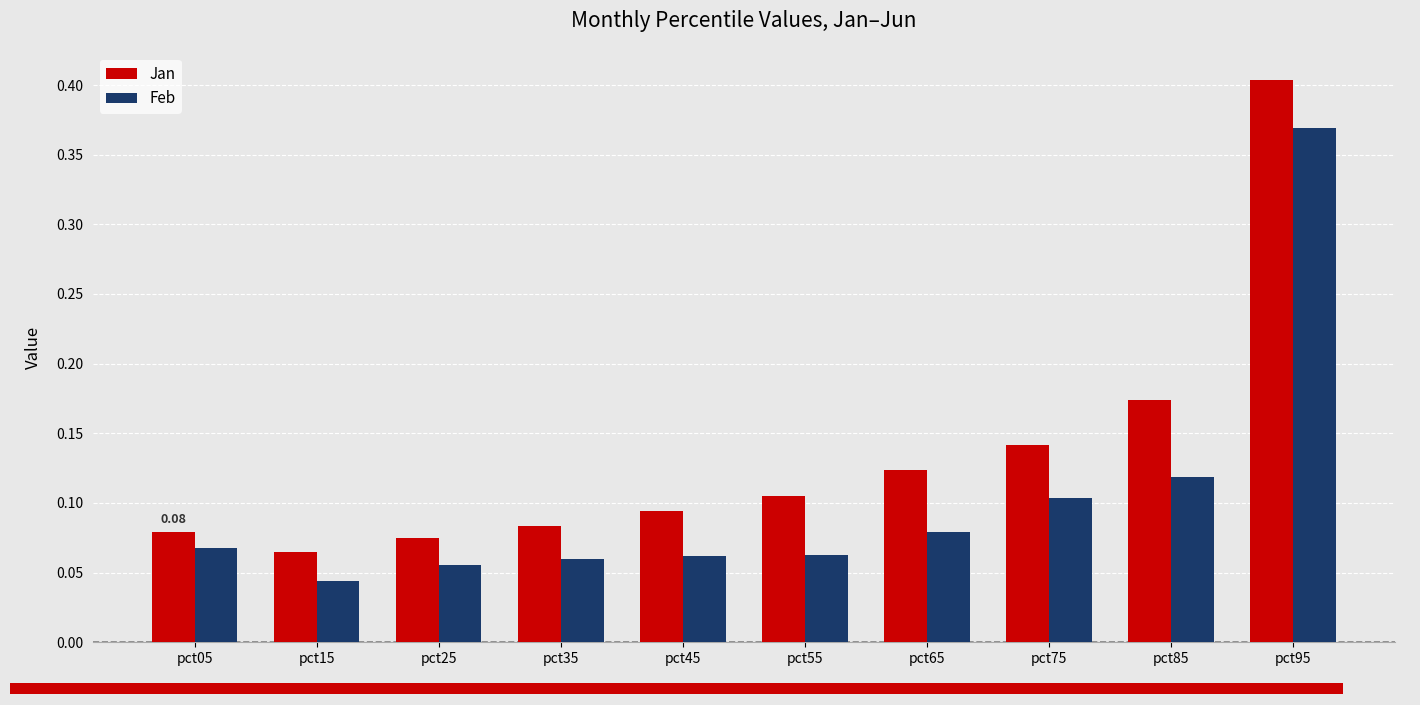

Which has a higher value, pct95 or pct25?

pct95